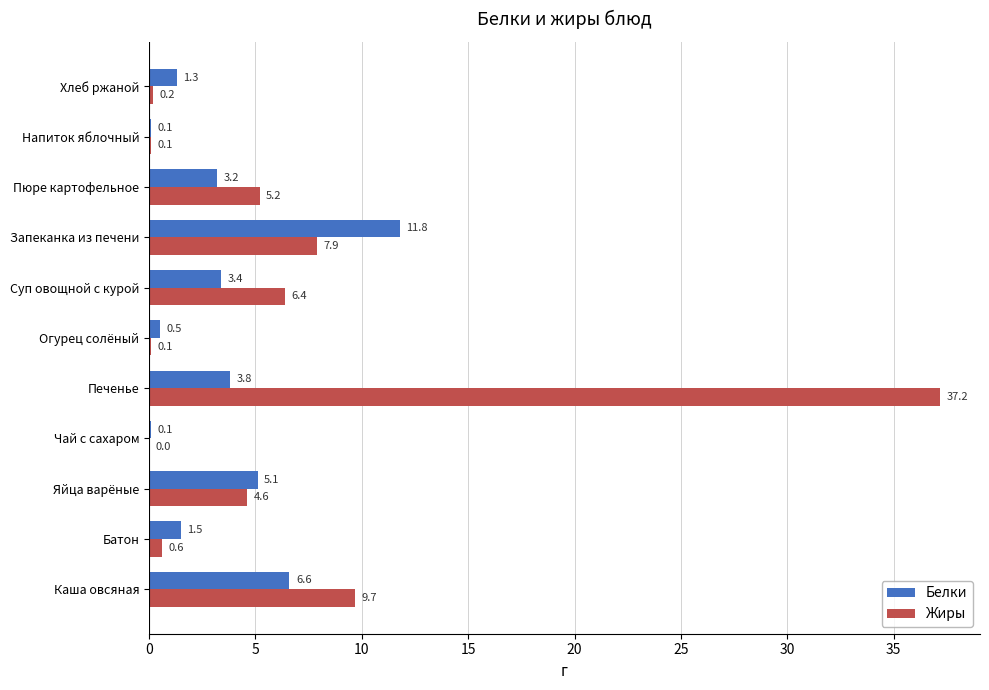

What is the sum of all Белки values?

37.4